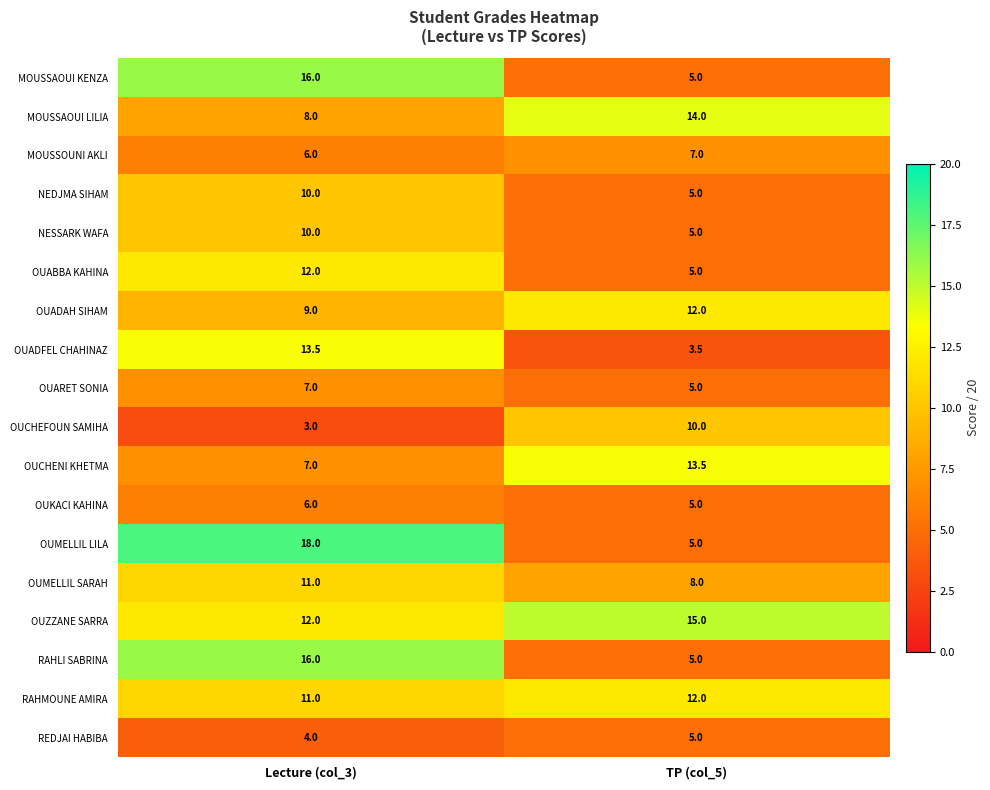

Which series changed the most between Lecture (col_3) and TP (col_5)?

OUMELLIL LILA